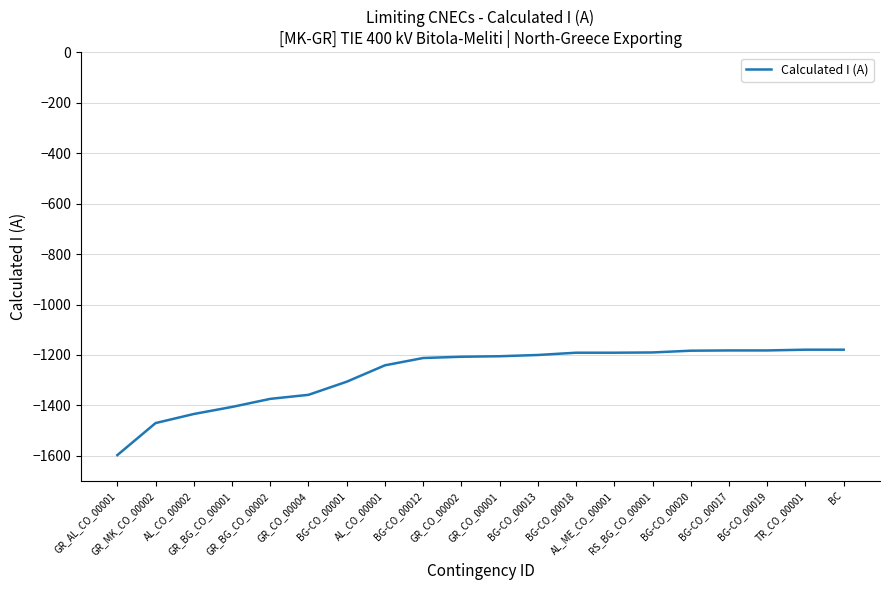

What is the difference between the values at BG-CO_00013 and BG-CO_00020?

17